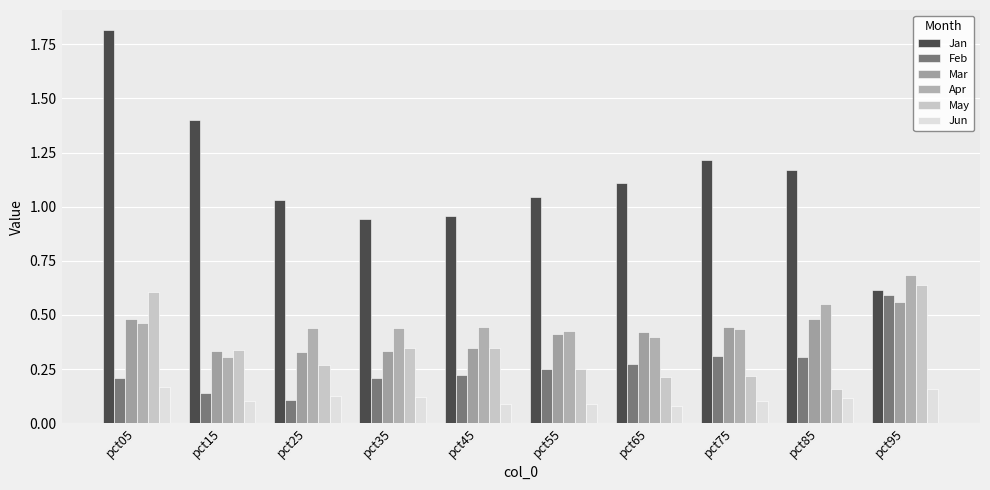

What is the value of the Jan bar at the 10th from the left?

0.6